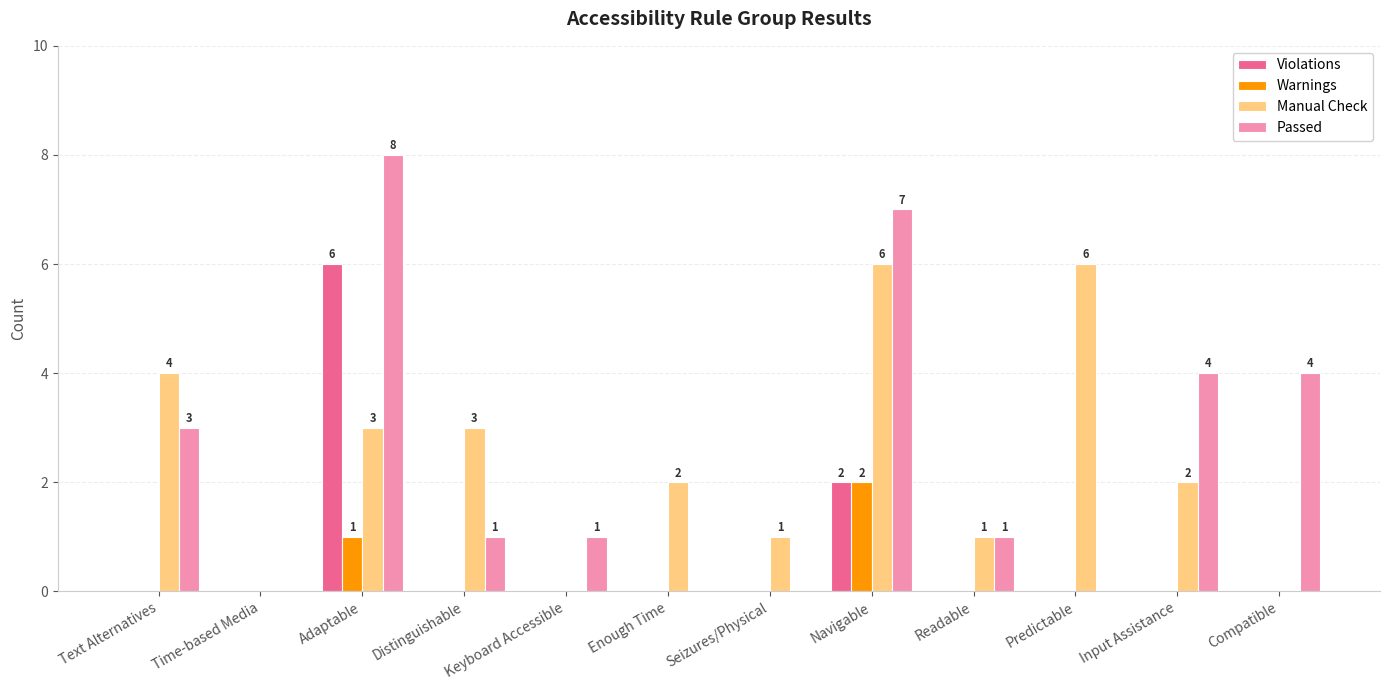

What is the difference between the Violations values at Adaptable and Text Alternatives?

6